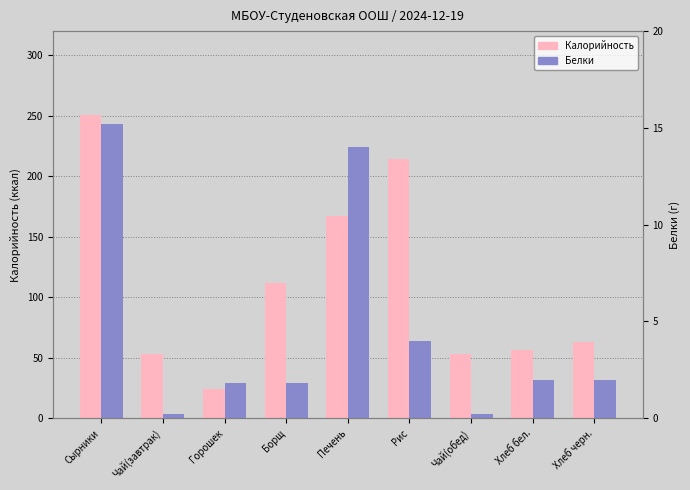

What is the spread (max minus min) of values at Чай(обед)?

52.8